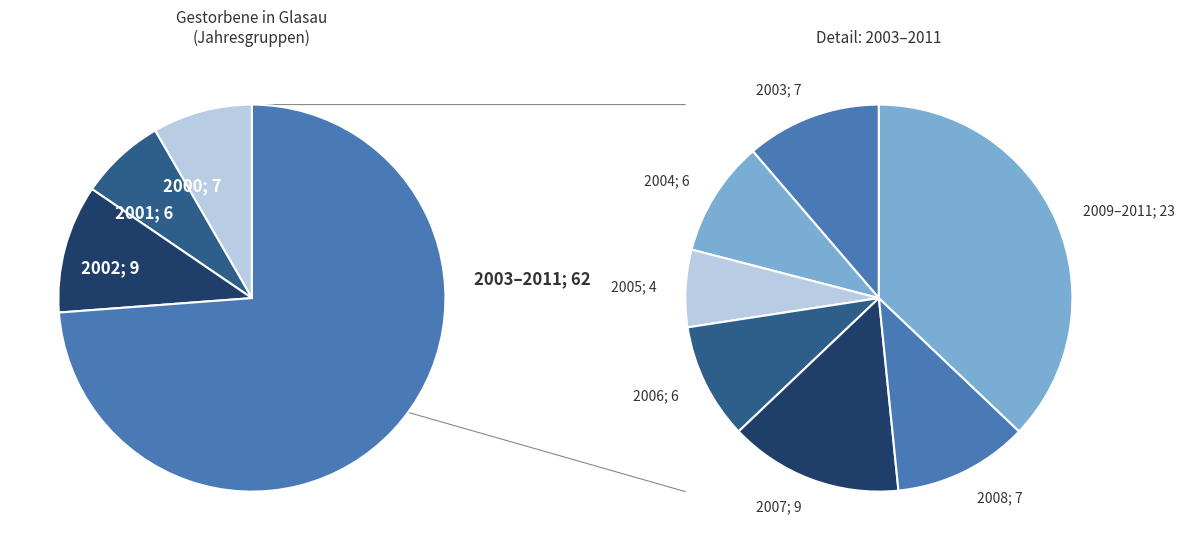

To the nearest percent, what portion does 2004 represent?

7%